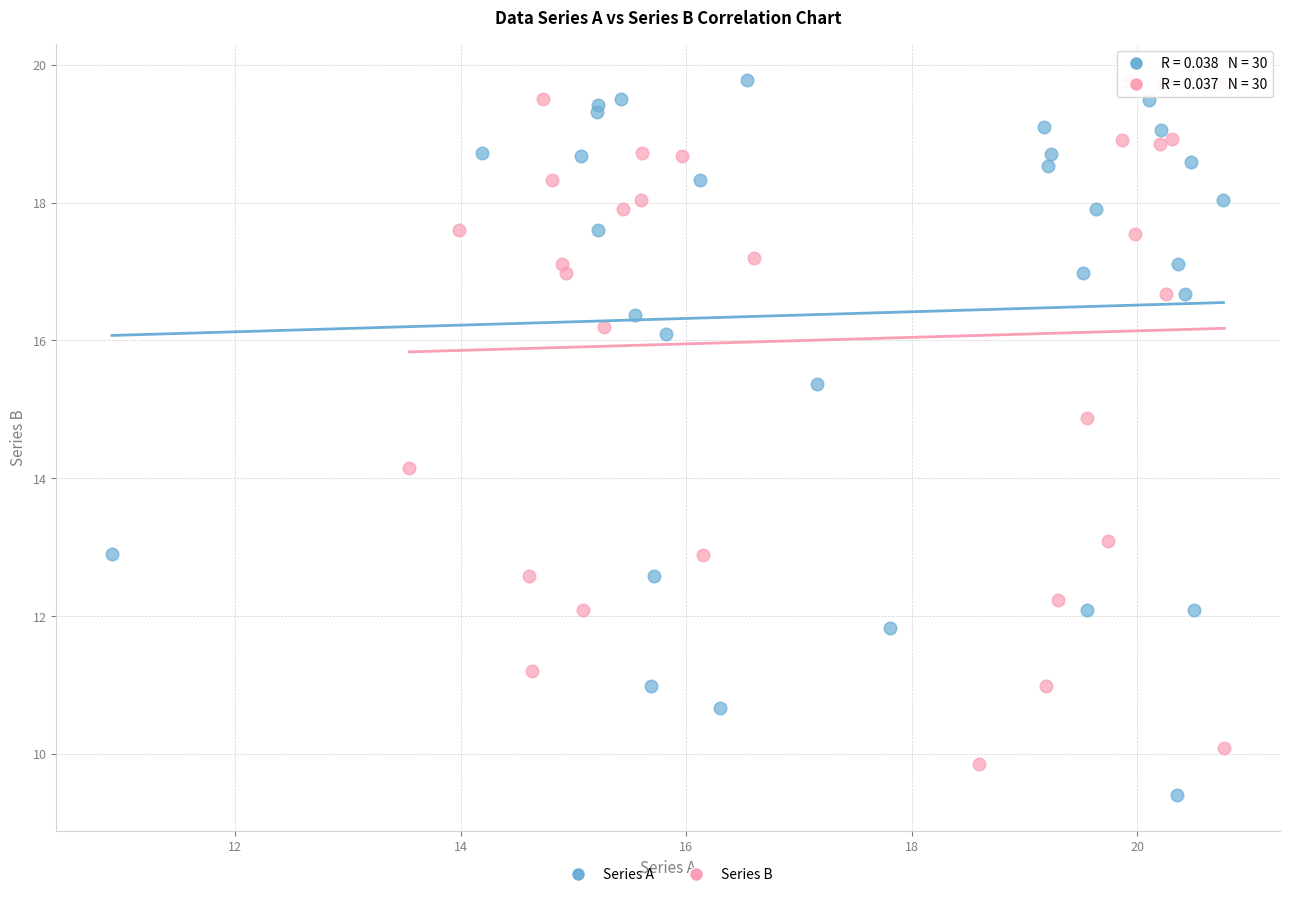

Which series reaches the minimum Y coordinate?

Series A